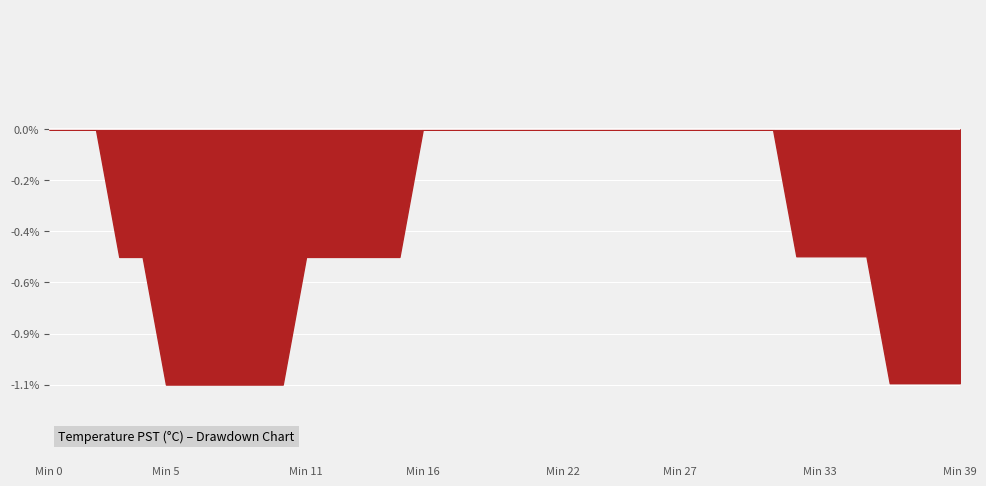

Where is the data nearest to the value 18?

5